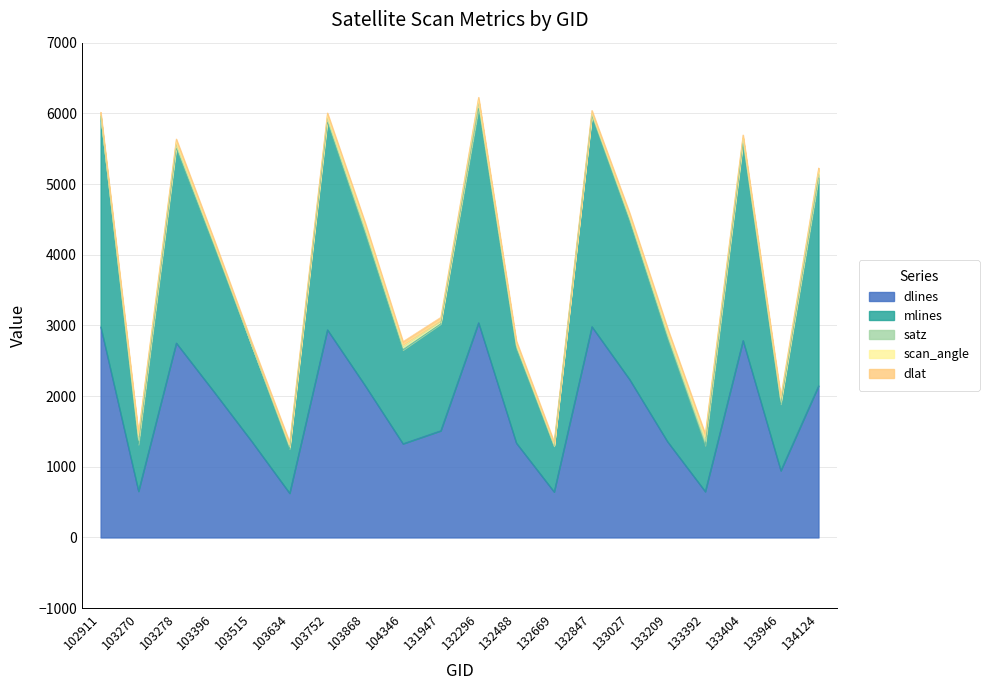

Does the chart have visible grid lines?

Yes